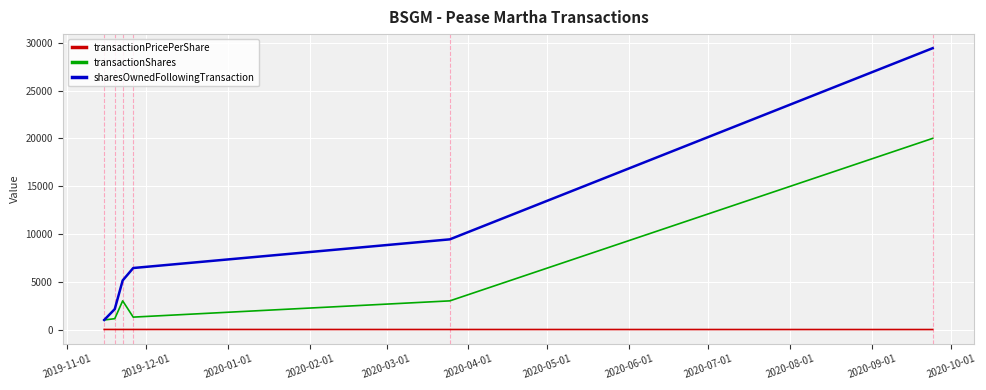

Does the chart have visible grid lines?

Yes